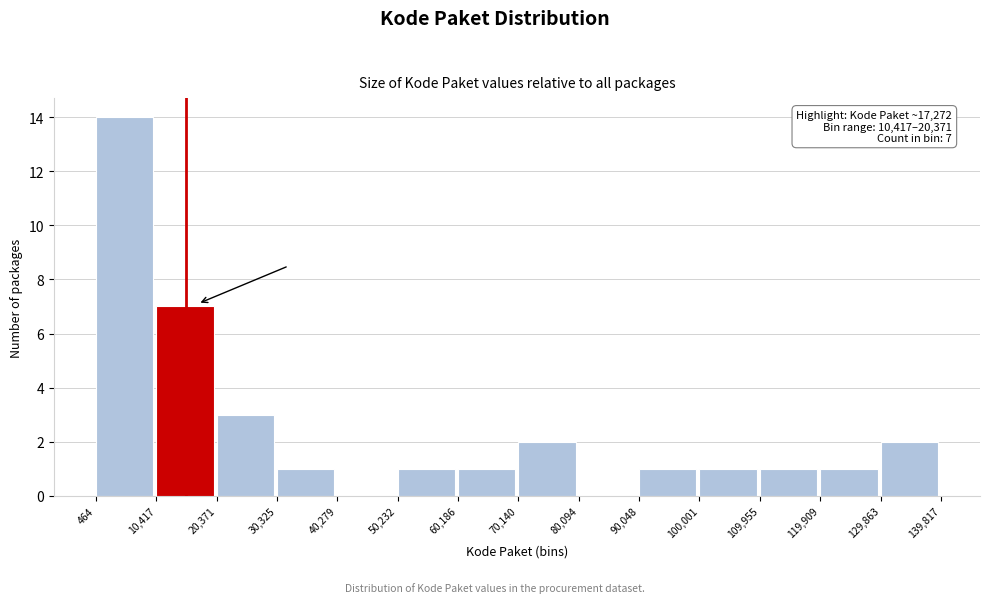

Over which range of the x-axis is the bar tallest?

464 to 10,417